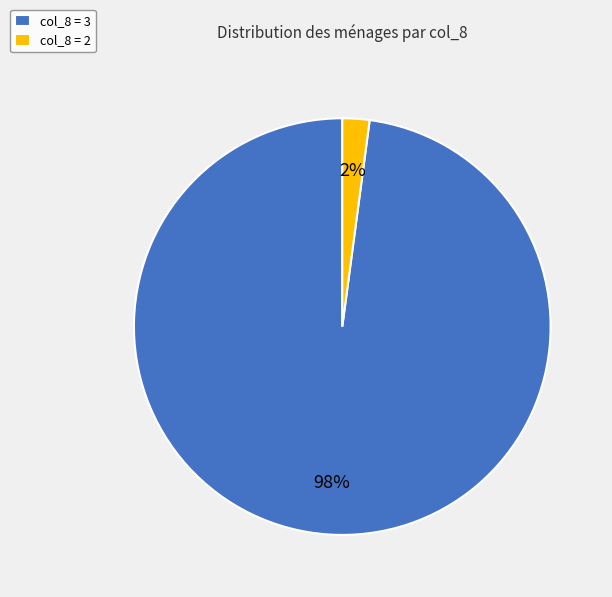

To the nearest percent, what percentage of the pie is col_8 = 2?

2%